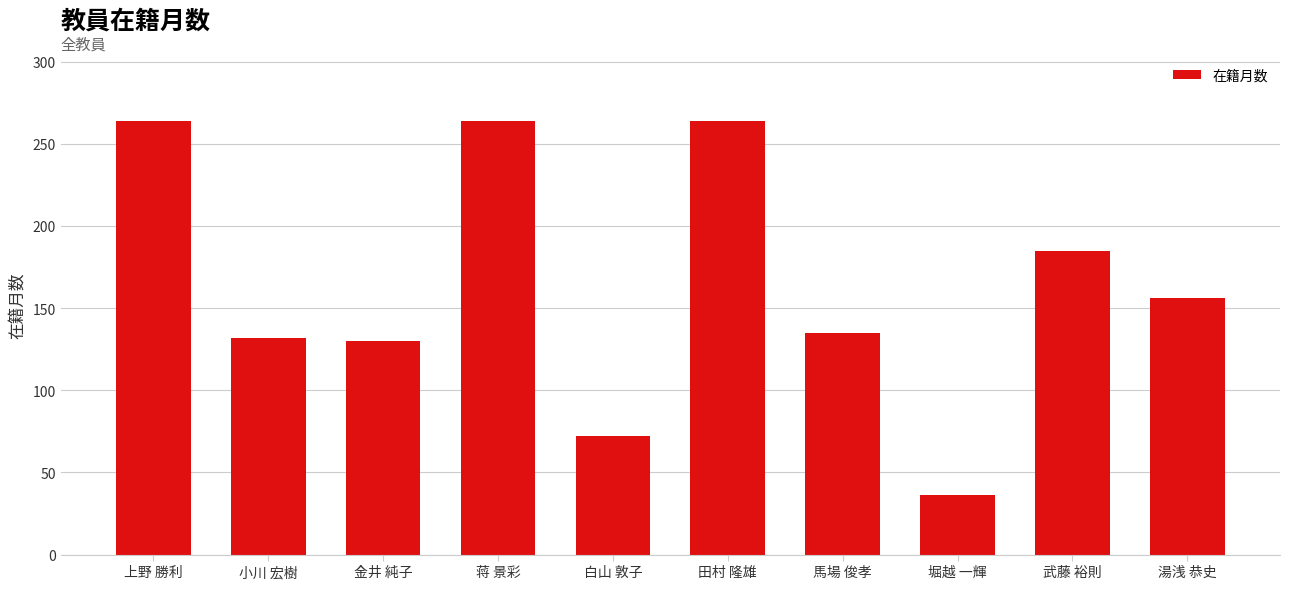

What is the difference between the values at 田村 隆雄 and 武藤 裕則?

79